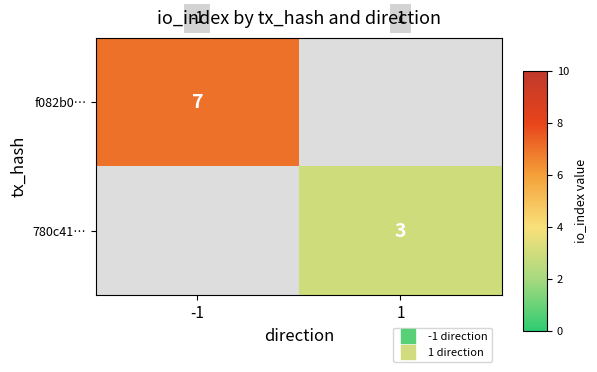

Which category has the lowest value in the 780c41… series?

-1